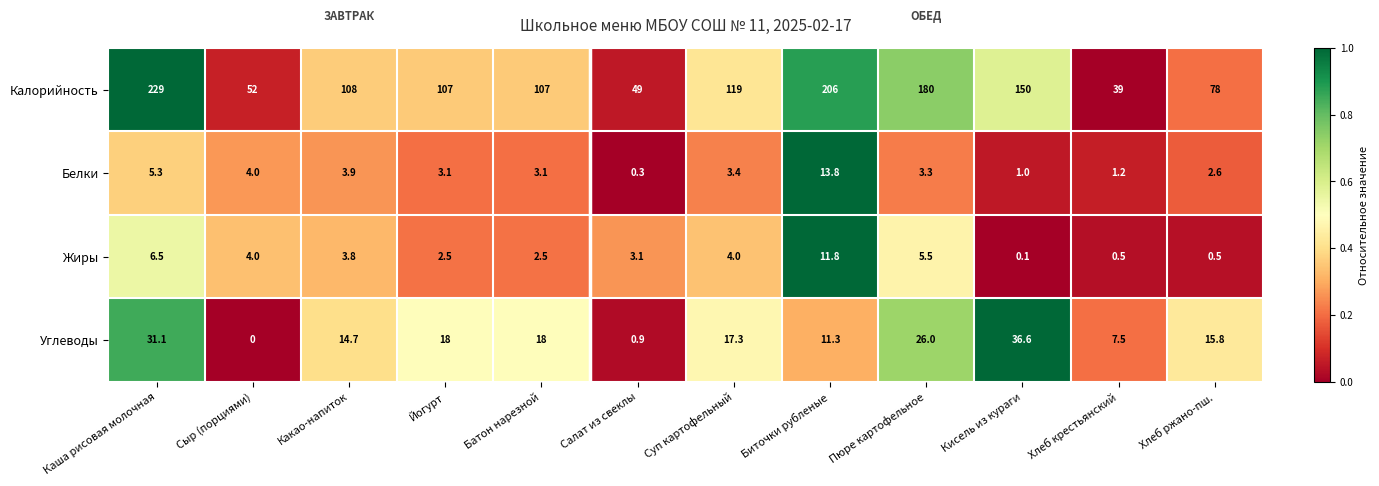

Which series has the largest range (max minus min)?

Калорийность